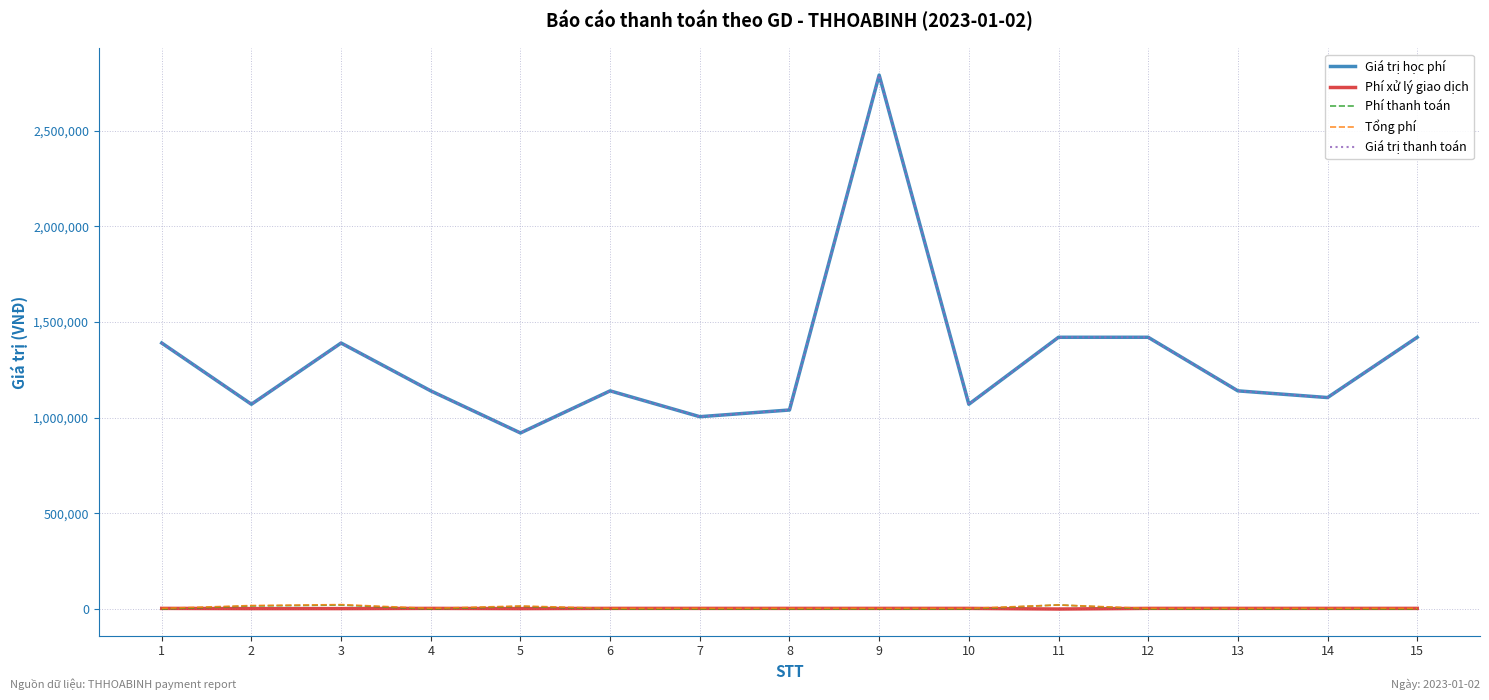

At which label is Phí thanh toán closest to 10650?

5